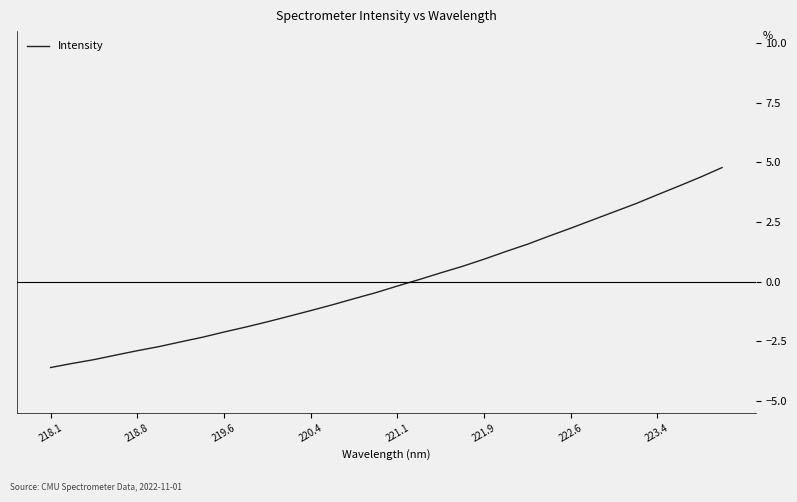

What is the difference between the maximum and minimum values?

8.4